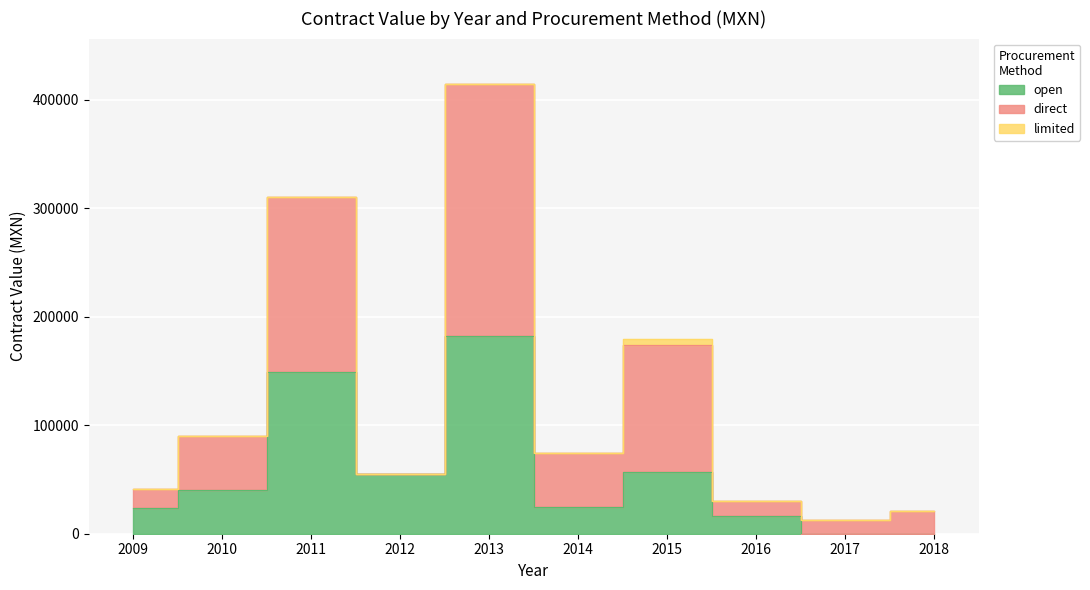

True or false: open has a value of 0.0 at 2017.

True